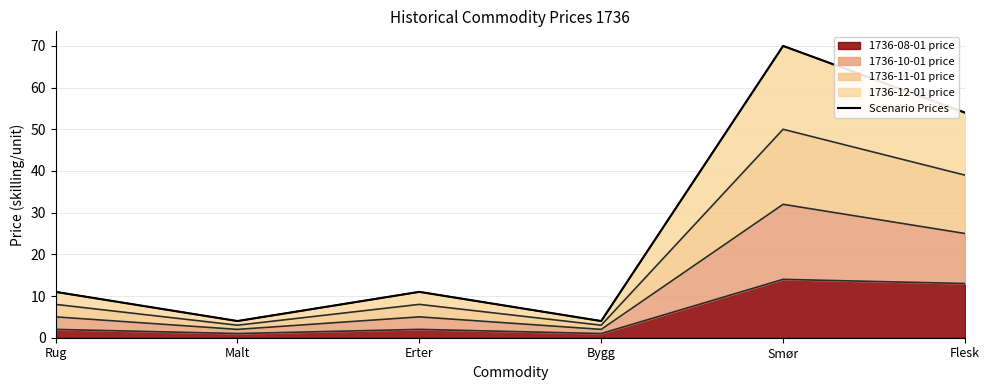

What is the sum of all values?

154